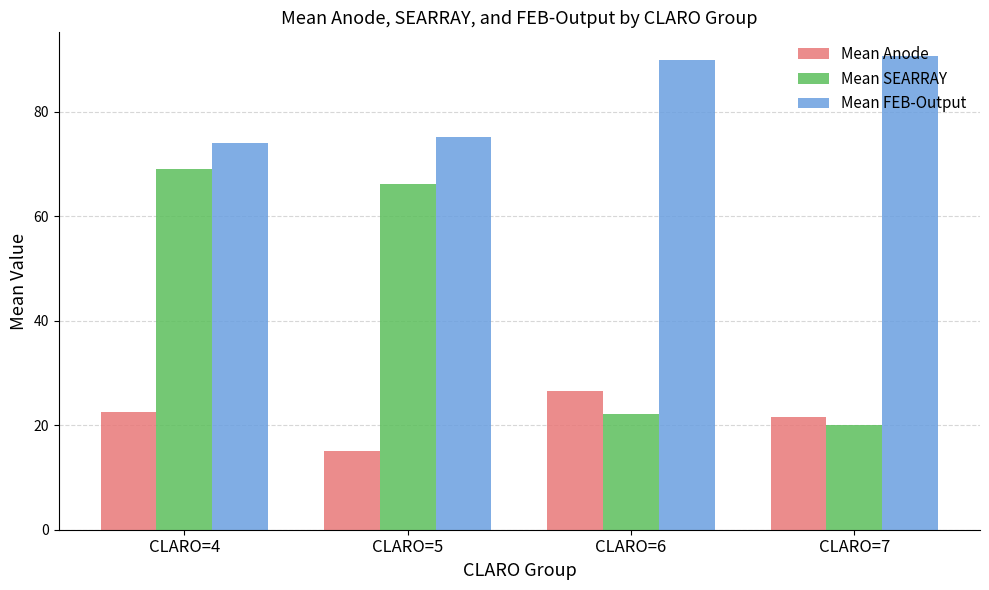

Rank the series at CLARO=4 from lowest to highest value.

Mean Anode, Mean SEARRAY, Mean FEB-Output